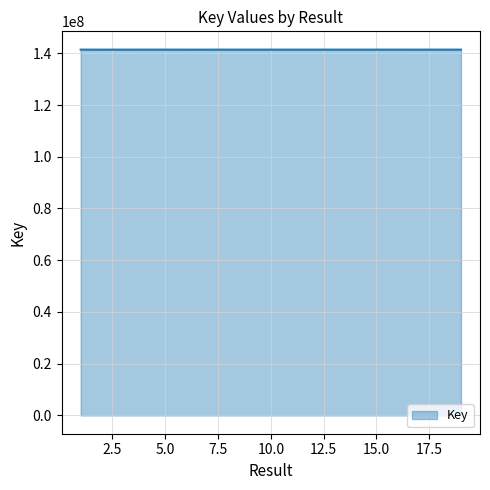

What is the smallest value displayed?

141405705